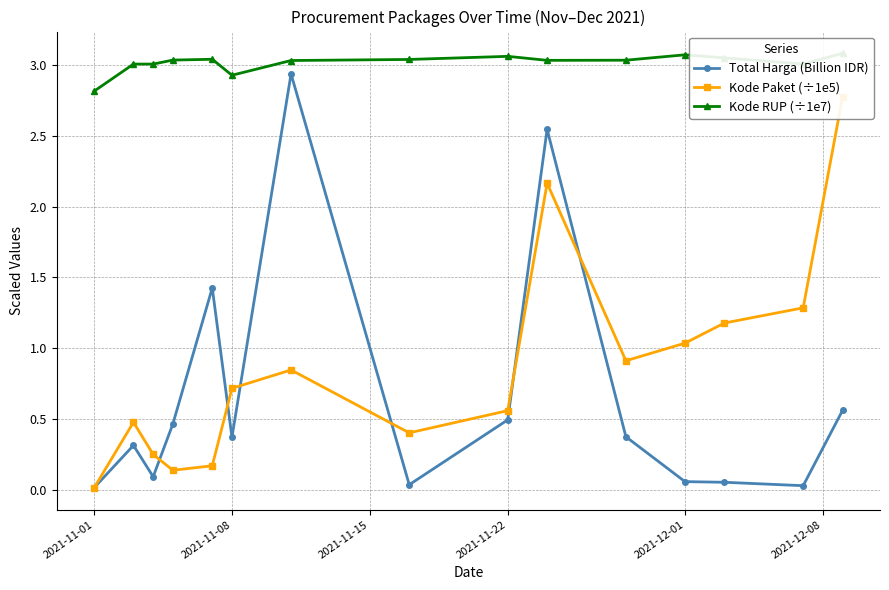

What is the maximum value shown in the chart?

3.1